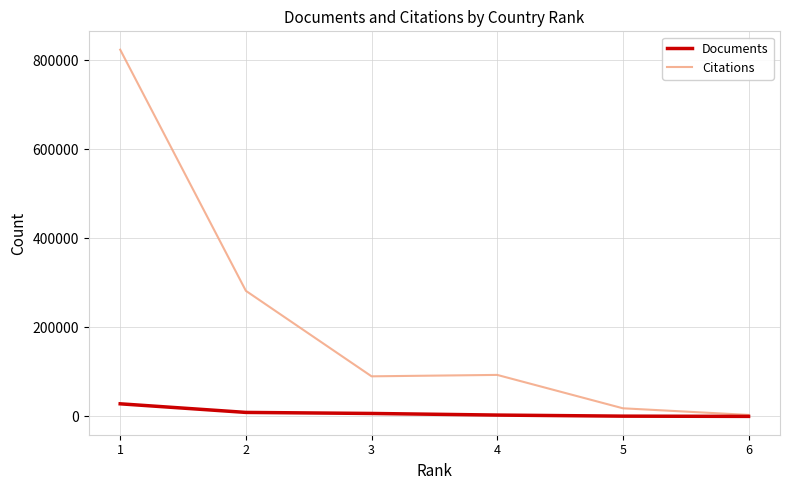

Rank the series by their maximum value, from lowest to highest.

Documents, Citations